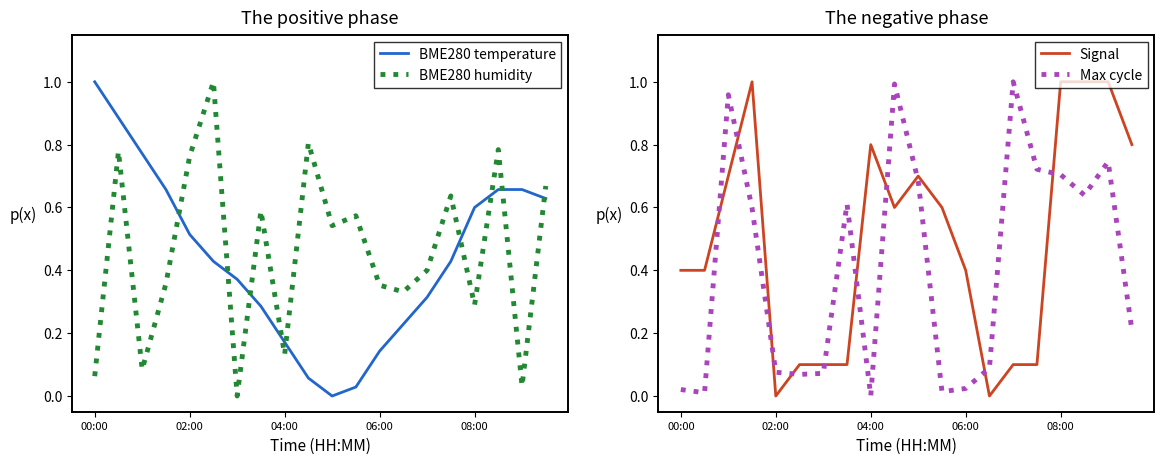

True or false: Max cycle has a value of 0.7 at 08:00.

True